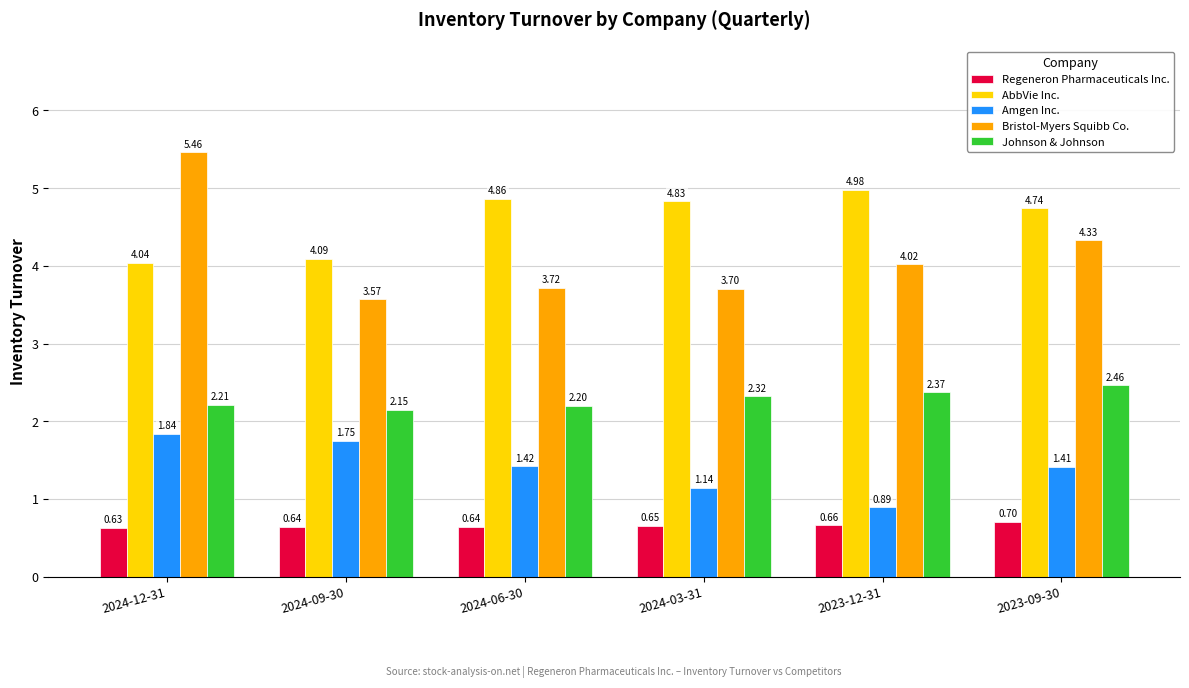

Is the value of Bristol-Myers Squibb Co. at 2023-12-31 greater than the value of AbbVie Inc. at 2024-03-31?

No